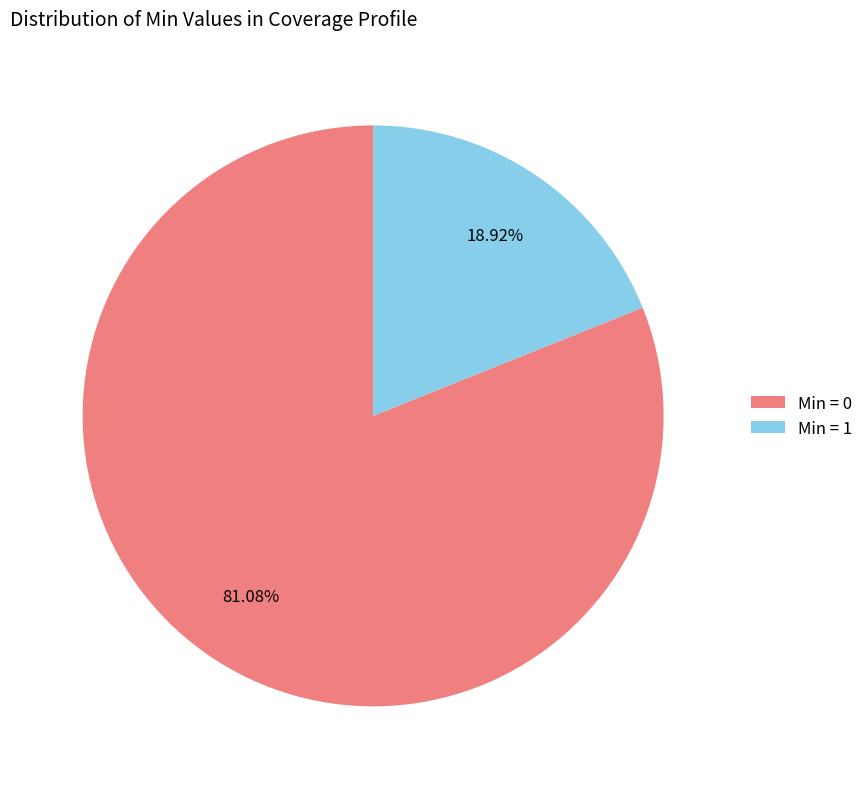

To the nearest percent, what is the average slice percentage?

50%